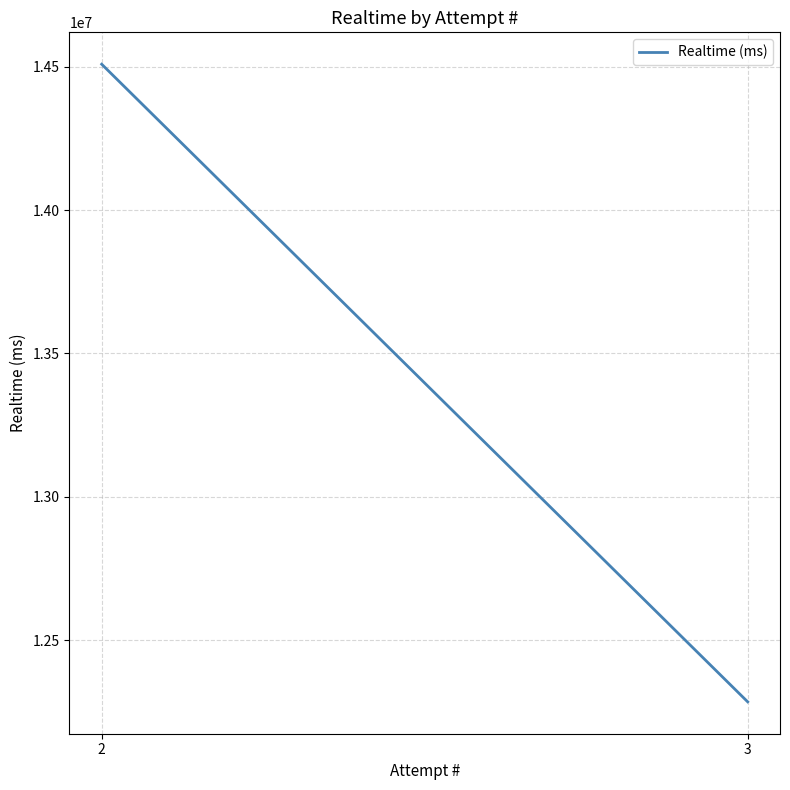

What is the difference between the values at 2 and 3?

2223575